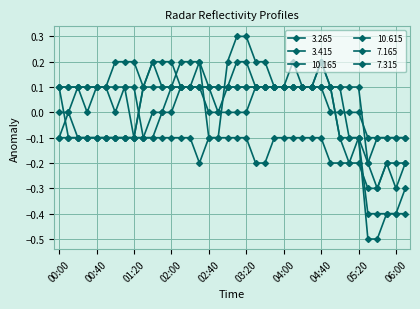

How many data points in 3.415 are above 0?

19